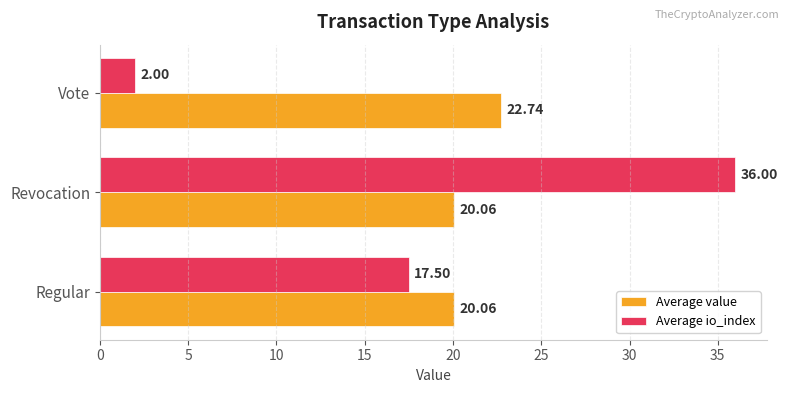

What is the difference between the maximum and minimum values in the Average io_index series?

34.0